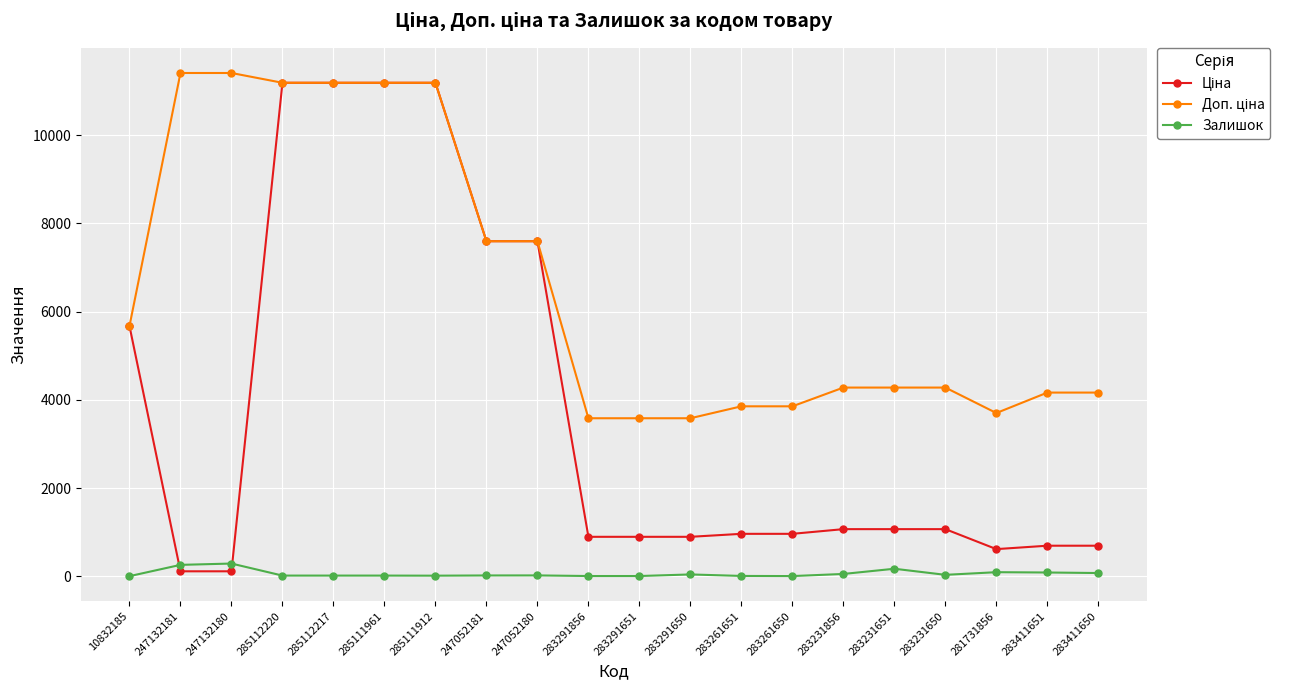

Is it true that Залишок equals 6.0 at 283261650?

True